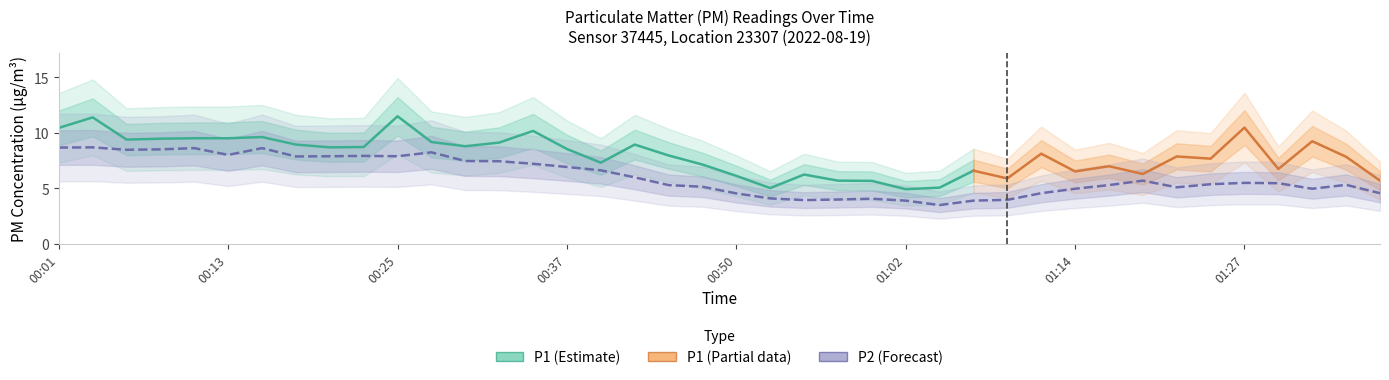

How many values are below 5?

13